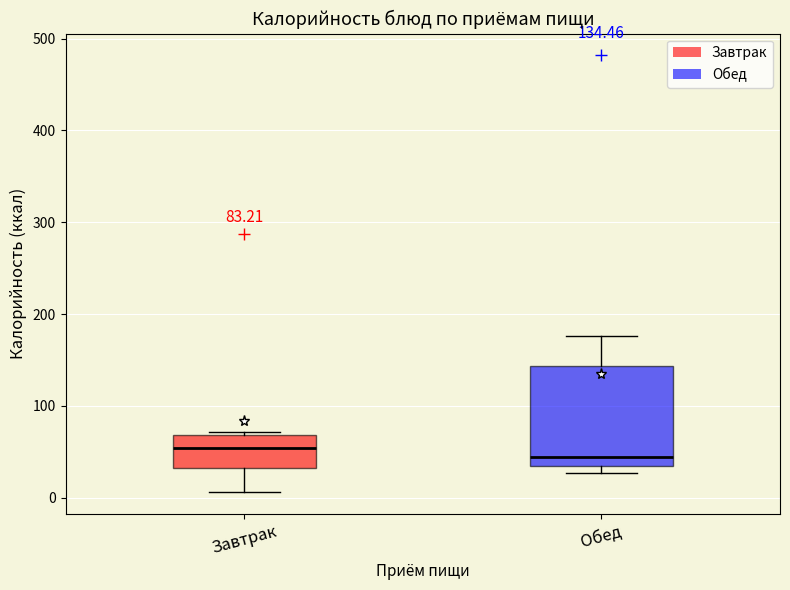

Comparing the boxes themselves (not the whiskers), which one is the tallest?

Обед